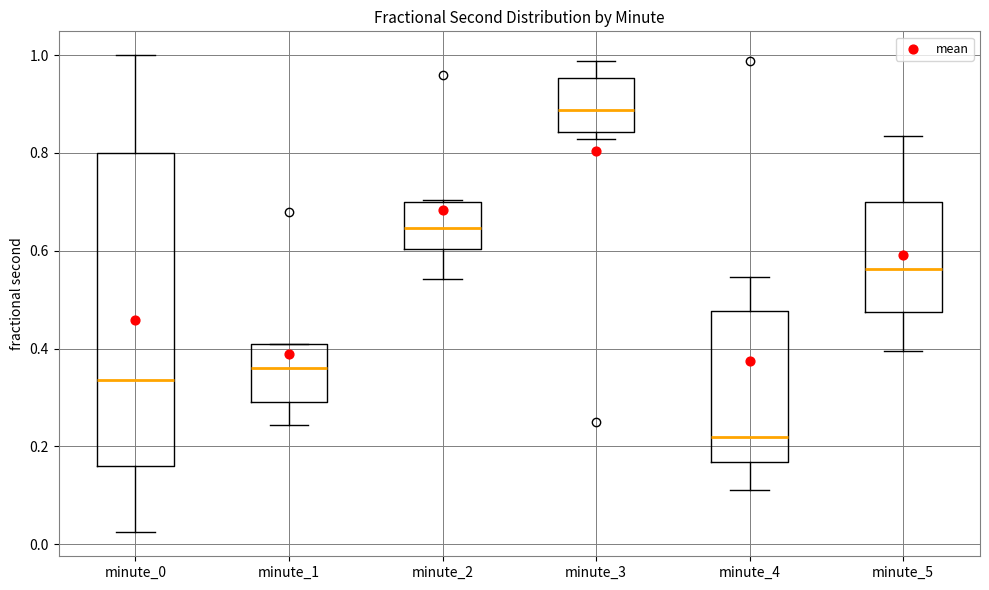

Reading left to right, read every box against the y-axis: the position of its median line, the range the box covers, and the ends of its whiskers. The values are not printed on the chart, so give them approximately, as read against the axis.

minute_0: median 0.34, box 0.16 to 0.80, whiskers 0.02 to 1.00
minute_1: median 0.36, box 0.30 to 0.40, whiskers 0.24 to 0.40
minute_2: median 0.64, box 0.60 to 0.70, whiskers 0.54 to 0.70
minute_3: median 0.88, box 0.84 to 0.96, whiskers 0.82 to 0.98
minute_4: median 0.22, box 0.16 to 0.48, whiskers 0.12 to 0.54
minute_5: median 0.56, box 0.48 to 0.70, whiskers 0.40 to 0.84